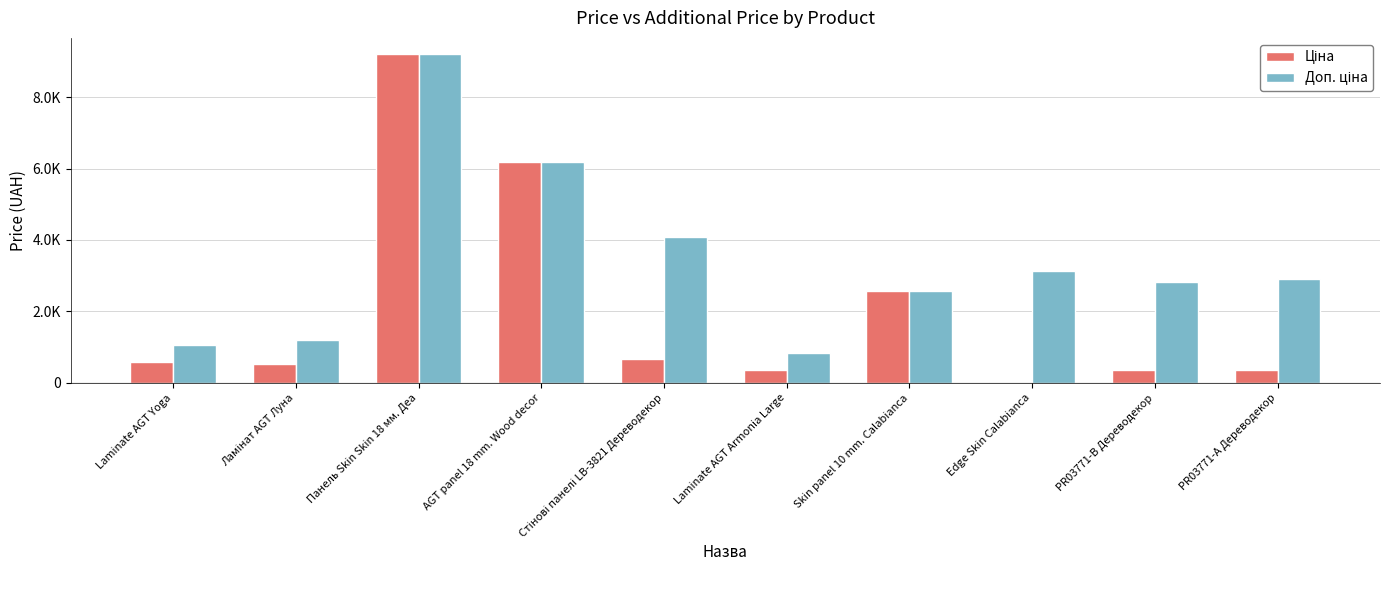

Are the bars grouped side by side (vs. stacked)?

Yes